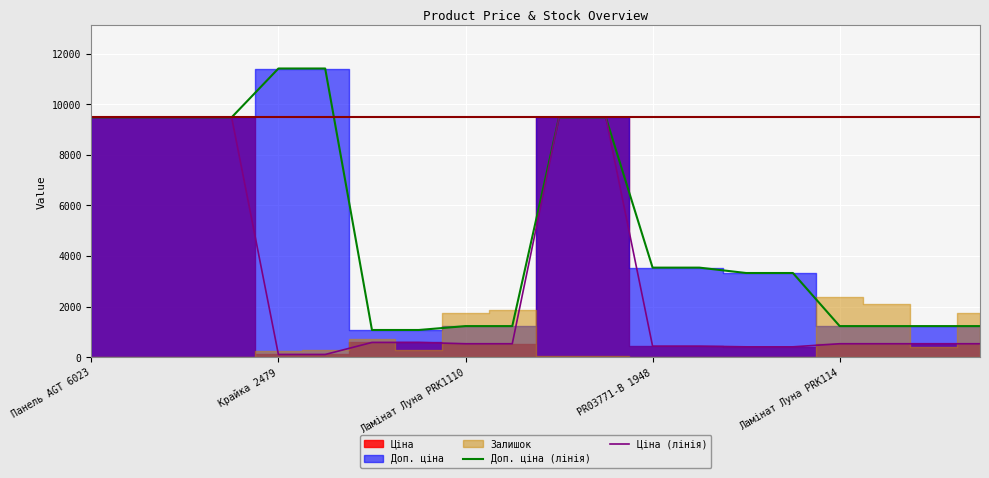

Reading left to right, extract all data points from this chart.

Доп. ціна (лінія): 9480.1	9480.1	9480.1	9480.1	11410.0	11410.0	1081.7	1081.7	1235.4	1235.4	9480.1	9480.1	3545.0	3545.0	3332.5	3332.5	1235.4	1235.4	1235.4	1235.4
Ціна (лінія): 9480.1	9480.1	9480.1	9480.1	114.1	114.1	589.9	589.9	539.0	539.0	9480.1	9480.1	443.1	443.1	416.6	416.6	539.0	539.0	539.0	539.0